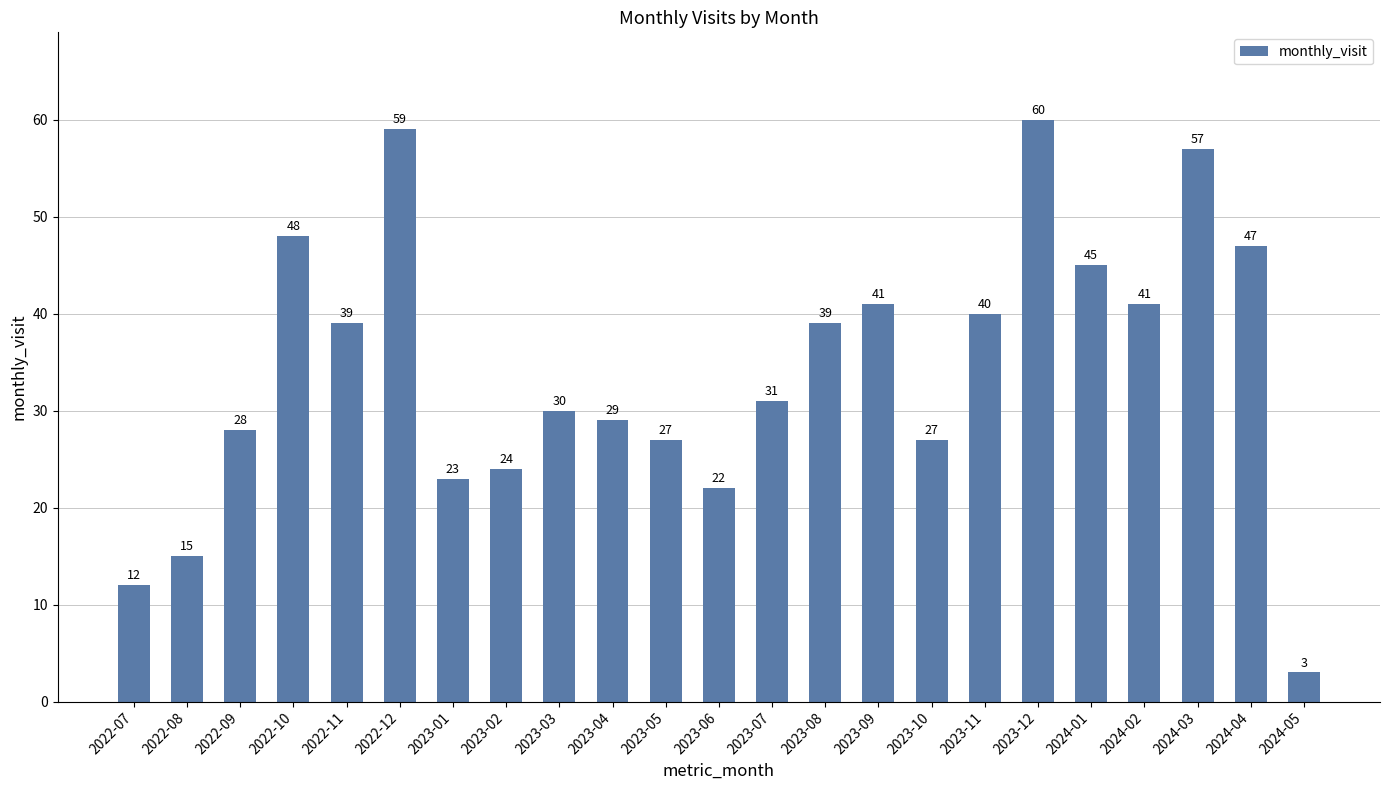

What is the value of the 2nd bar from the left?

15